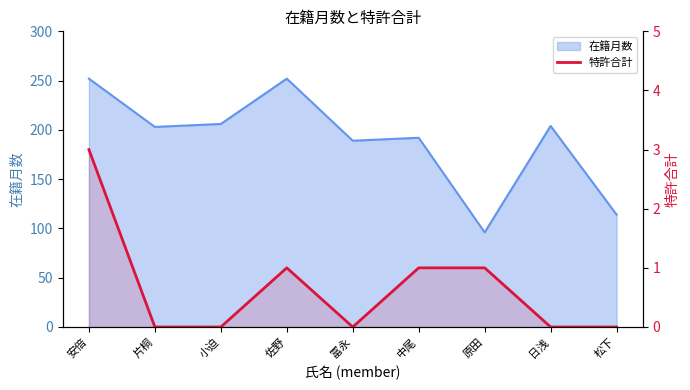

The chart shows a value of 1 at 原田. True or false?

True